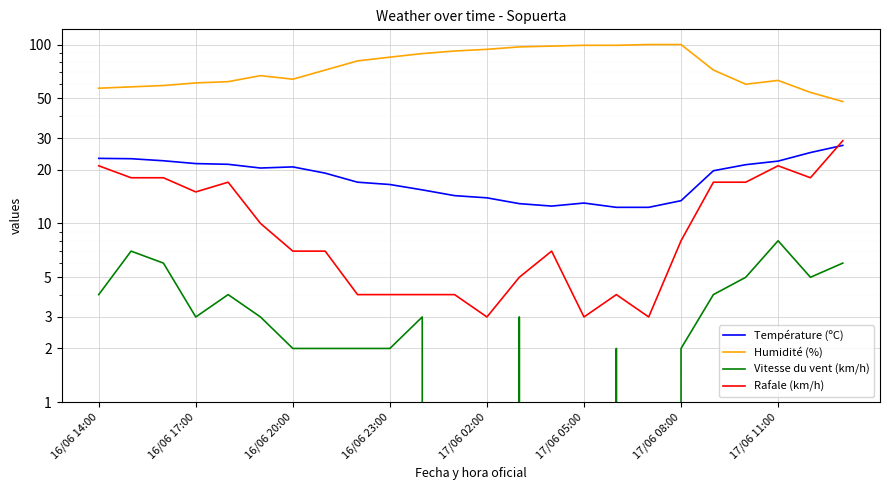

Is it true that Humidité (%) equals 18.8 at 16/06 17:00?

False